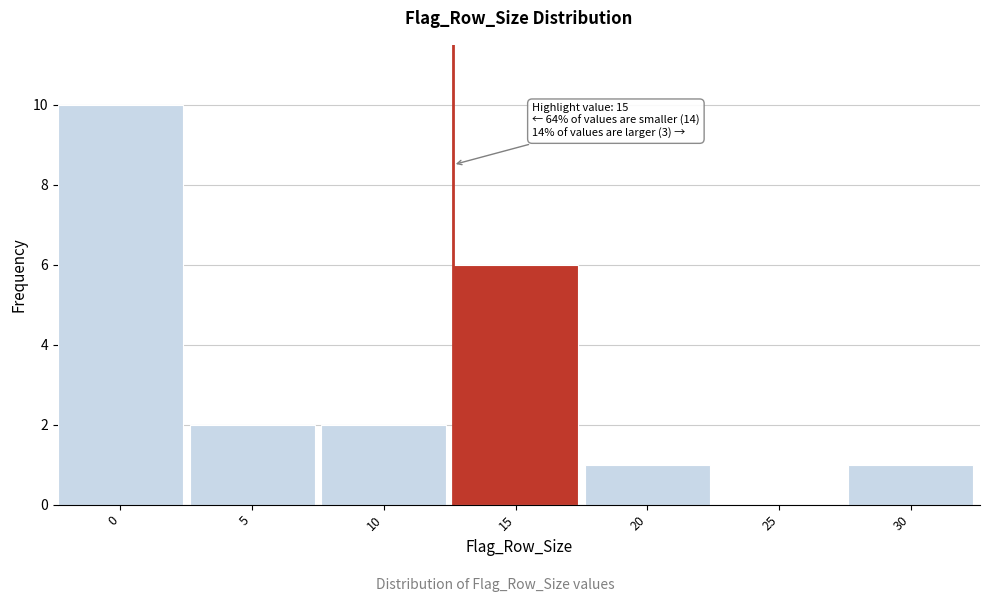

Reading right to left, transcribe all the data shown in this chart.

30=1	25=0	20=1	15=6	10=2	5=2	0=10